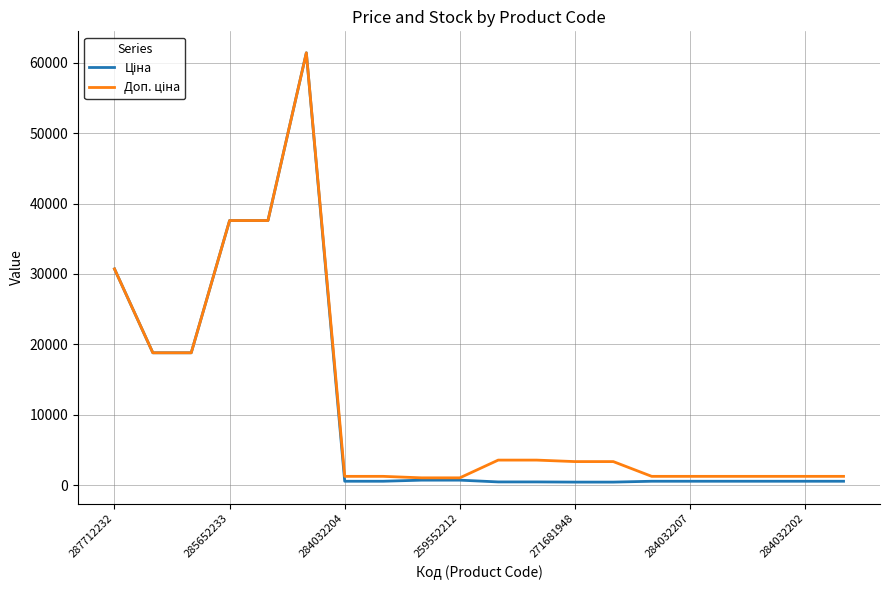

What is the greatest value displayed?

61434.3